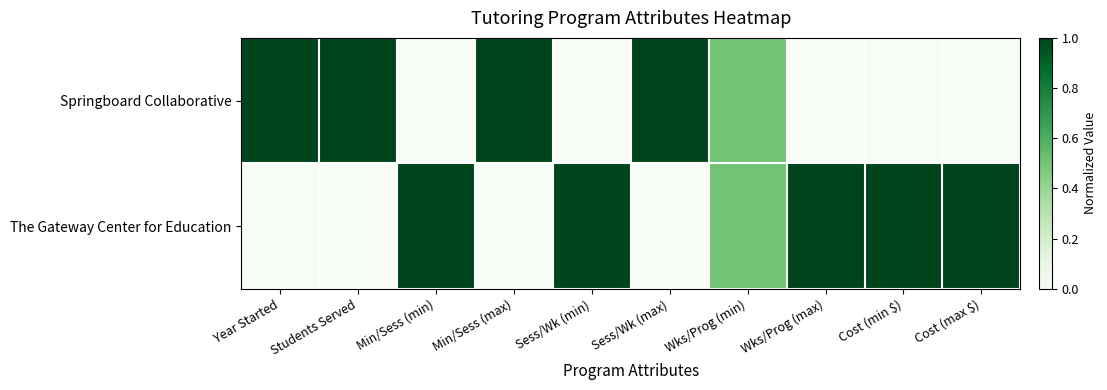

Which series has the largest total across all categories?

The Gateway Center for Education